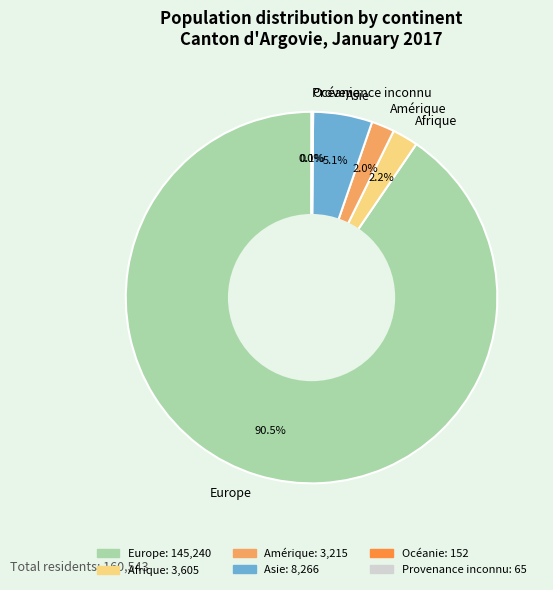

What portion of the pie excludes Amérique?

98.0%